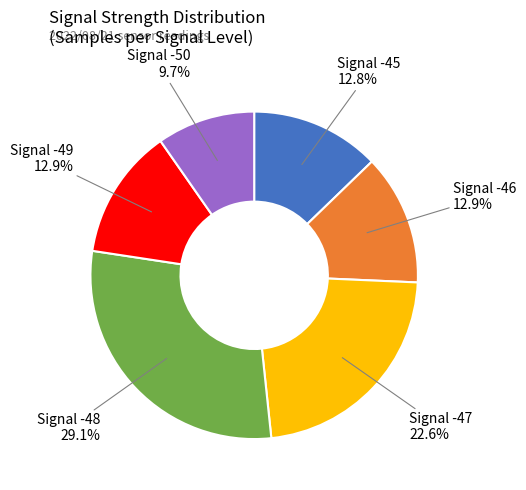

How many slices are in this pie chart?

6